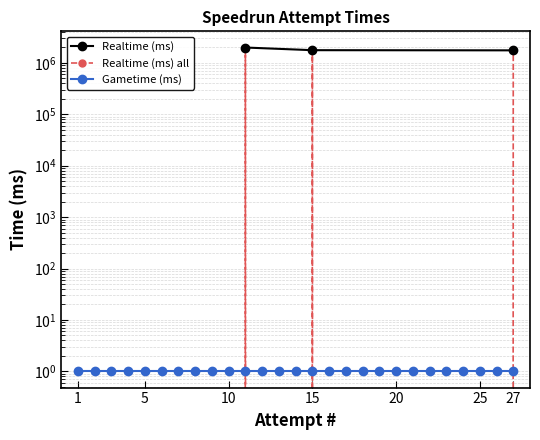

What is the ratio of the value at 27 to the value at 11?

0.9